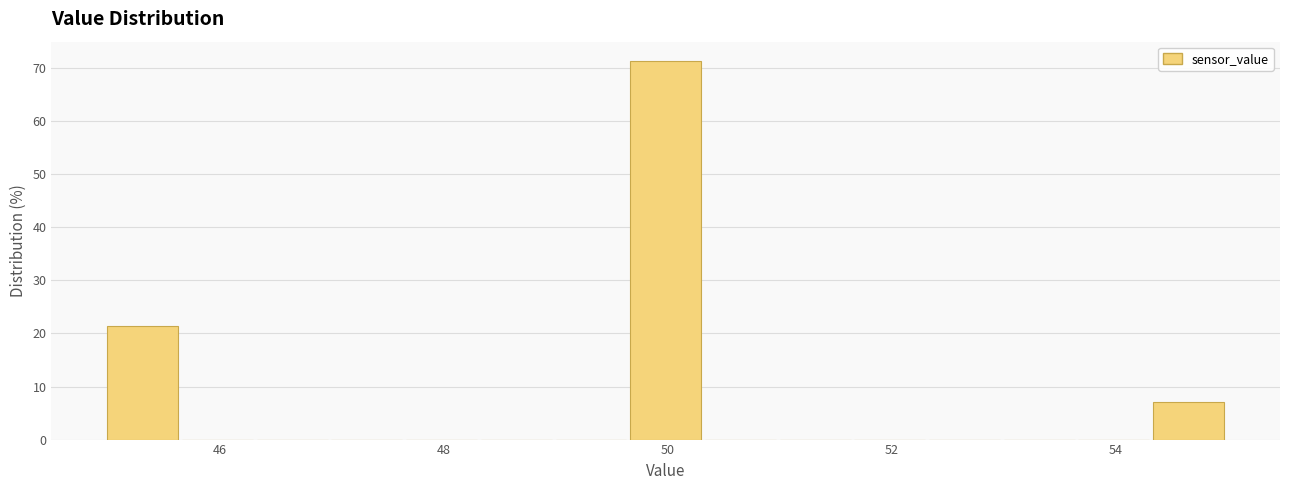

Read against the x-axis, roughly where is the centre of the tallest bar?

50.0